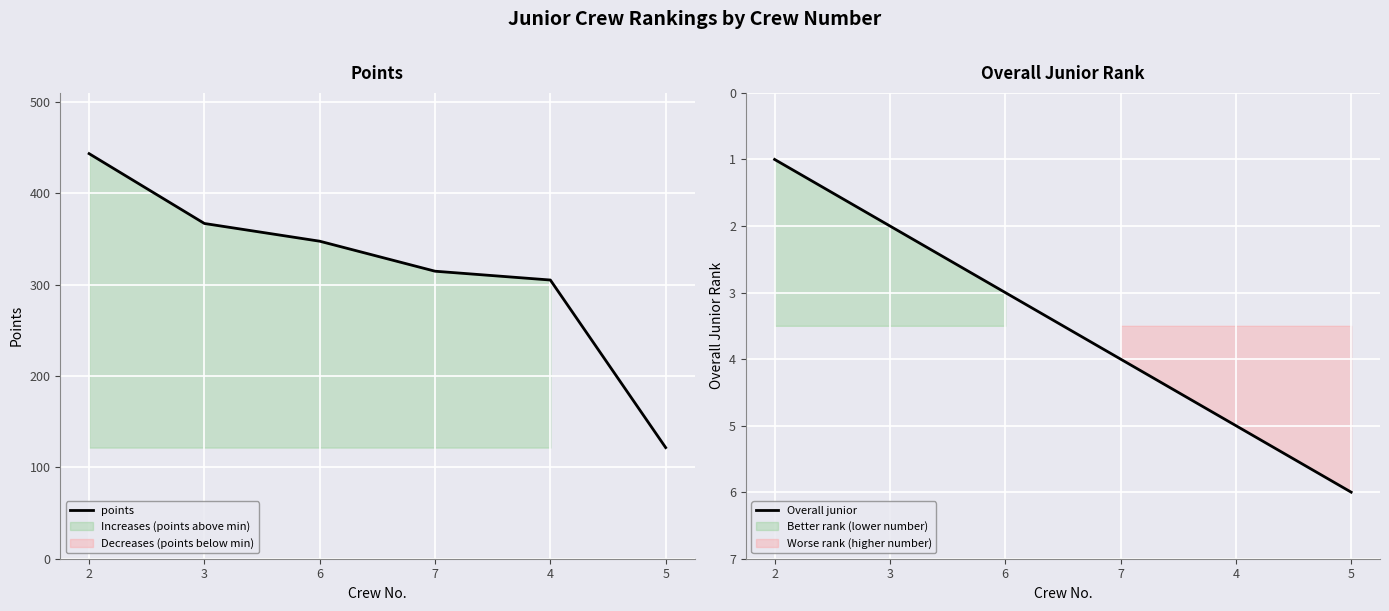

Rank the series by their maximum value, from highest to lowest.

points, Overall junior